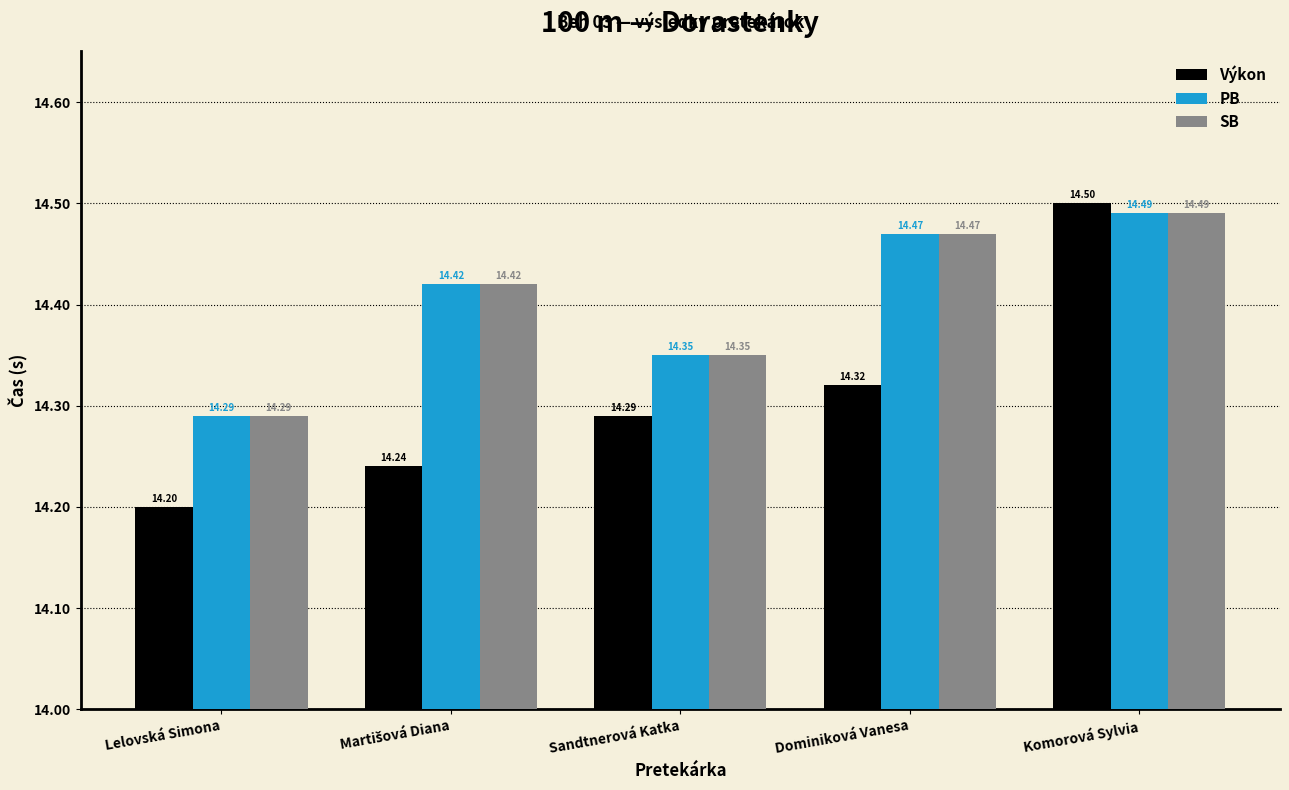

What is the total value across all series at Komorová Sylvia?

43.5